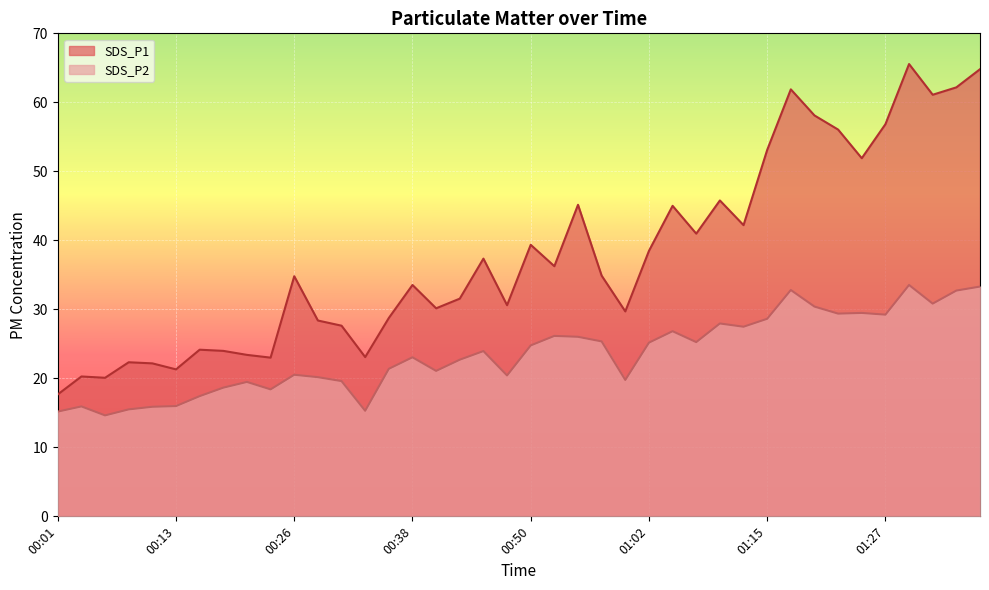

Reading right to left, list all the values displayed in this chart.

SDS_P1: 64.8	62.2	61.1	65.5	56.8	51.9	56.0	58.1	61.9	53.1	42.2	45.8	41.0	45.0	38.5	29.7	34.9	45.1	36.2	39.4	30.6	37.4	31.6	30.1	33.5	28.8	23.1	27.6	28.4	34.8	23.0	23.4	24.0	24.1	21.3	22.2	22.3	20.1	20.3	17.7
SDS_P2: 33.3	32.7	30.8	33.5	29.2	29.5	29.4	30.4	32.8	28.6	27.5	27.9	25.2	26.8	25.2	19.8	25.4	26.0	26.1	24.8	20.4	23.9	22.7	21.1	23.1	21.4	15.3	19.6	20.2	20.5	18.4	19.5	18.6	17.4	16.0	15.9	15.5	14.6	15.9	15.2